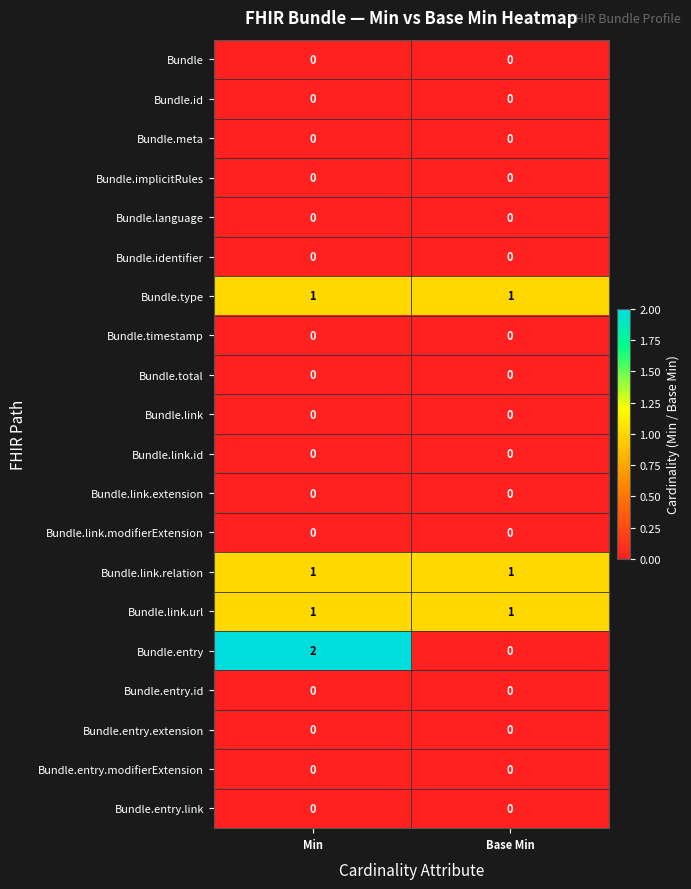

The Bundle.implicitRules series shows 0 at Base Min. True or false?

True